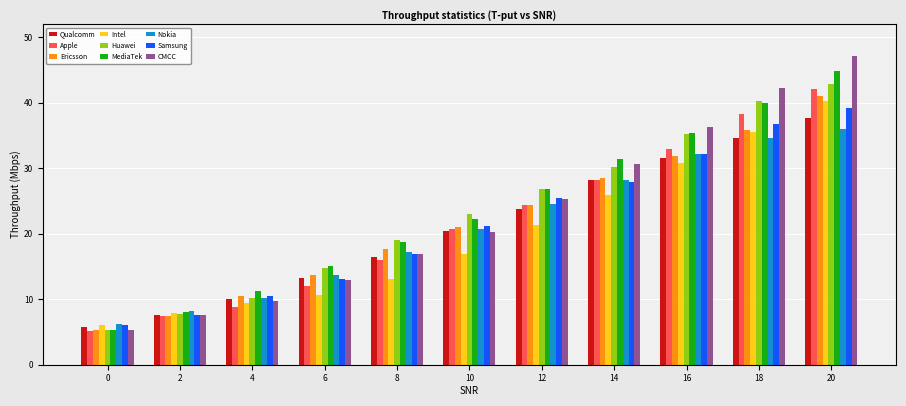

What is the highest value of the Nokia series?

36.0